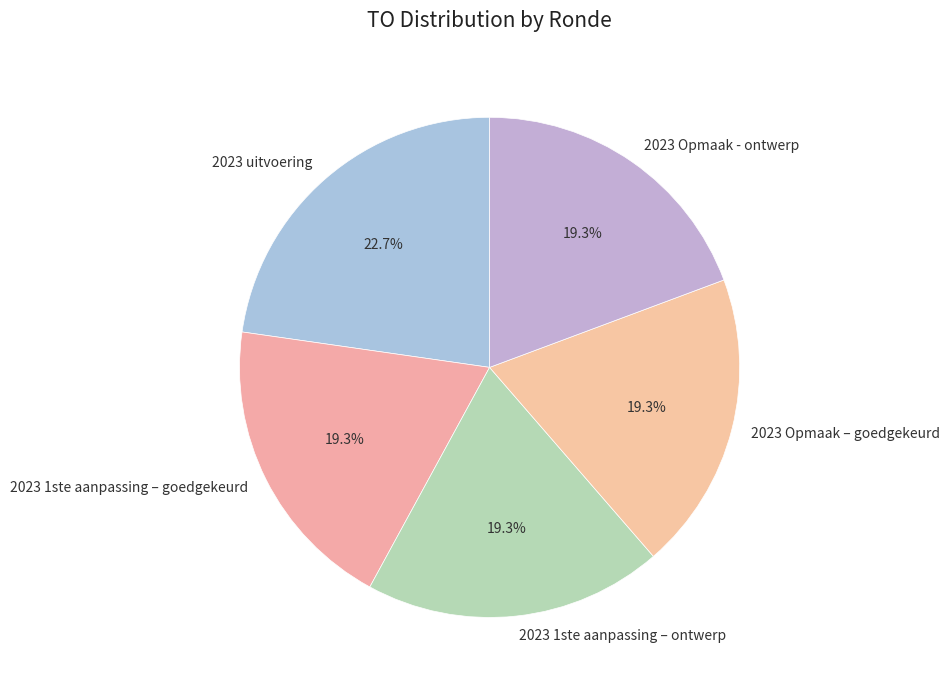

Which slice is the largest?

2023 uitvoering